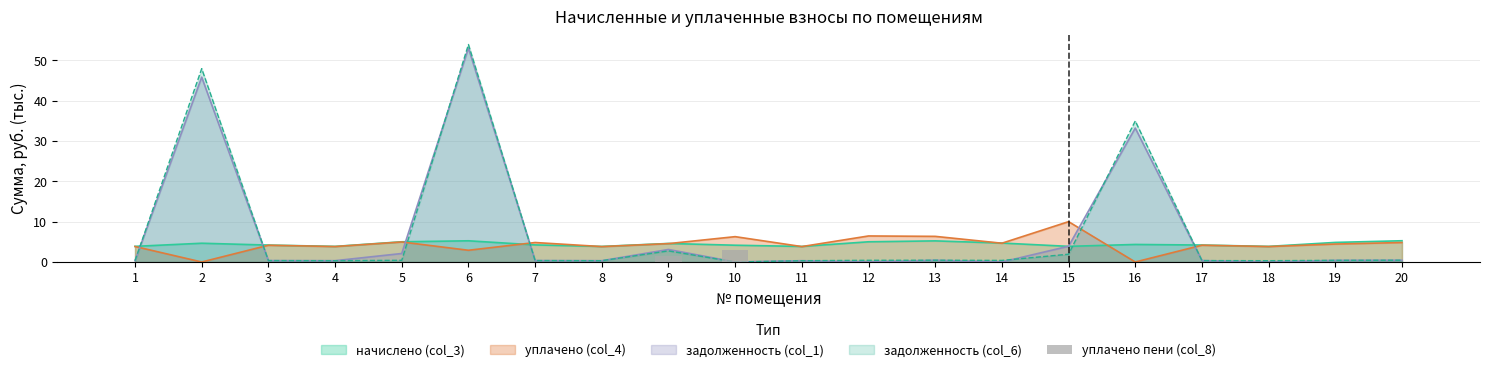

True or false: the data shows 1.4 at 9.

True